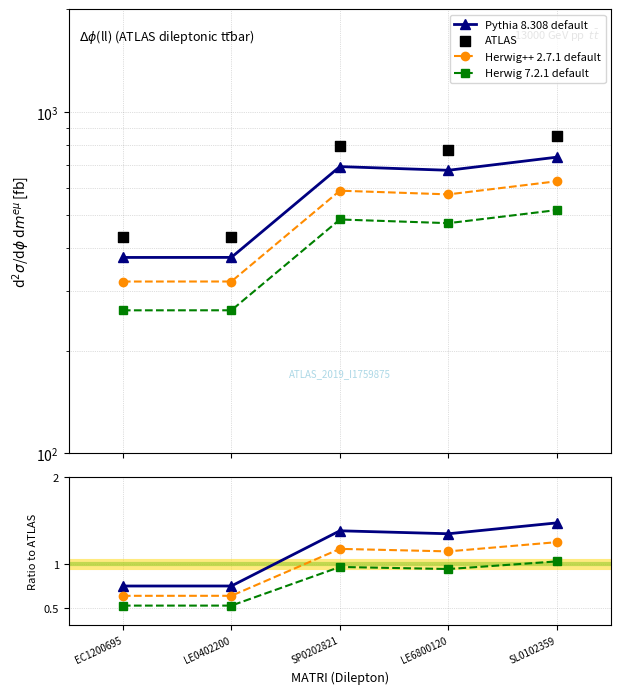

Which series contains the highest Y value?

ATLAS